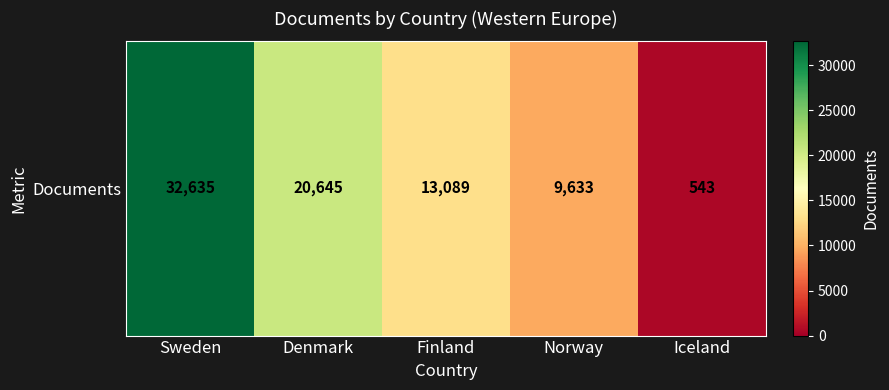

Which label corresponds to the smallest value in the chart?

Iceland